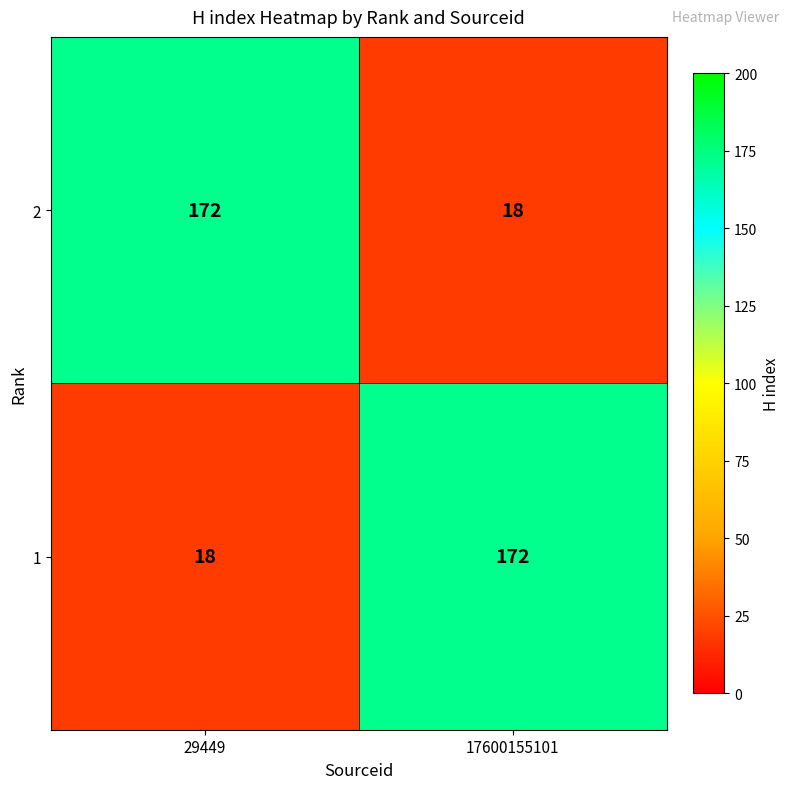

True or false: 1 has a value of 18 at 29449.

True